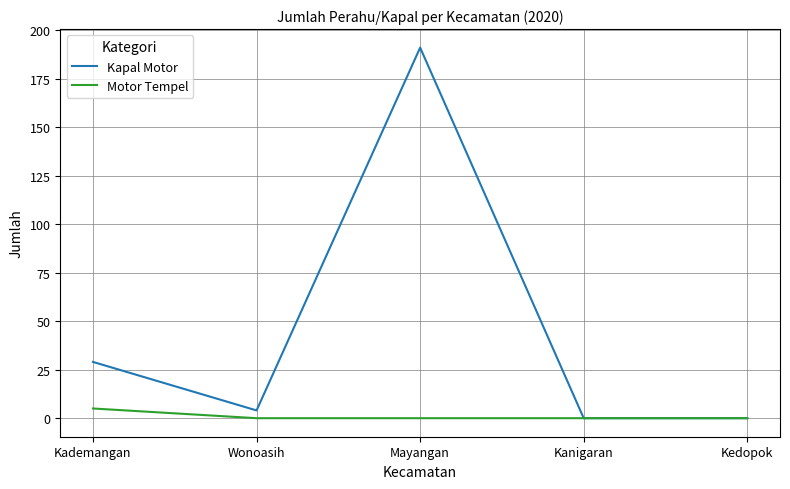

Between Mayangan and Kedopok, which series saw the biggest shift?

Kapal Motor